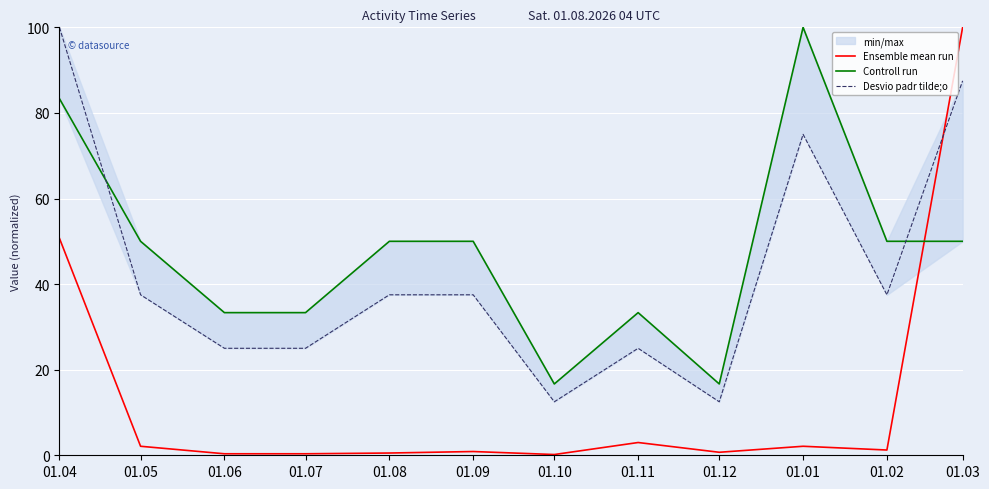

How many interior local peaks does the Controll run series have?

2